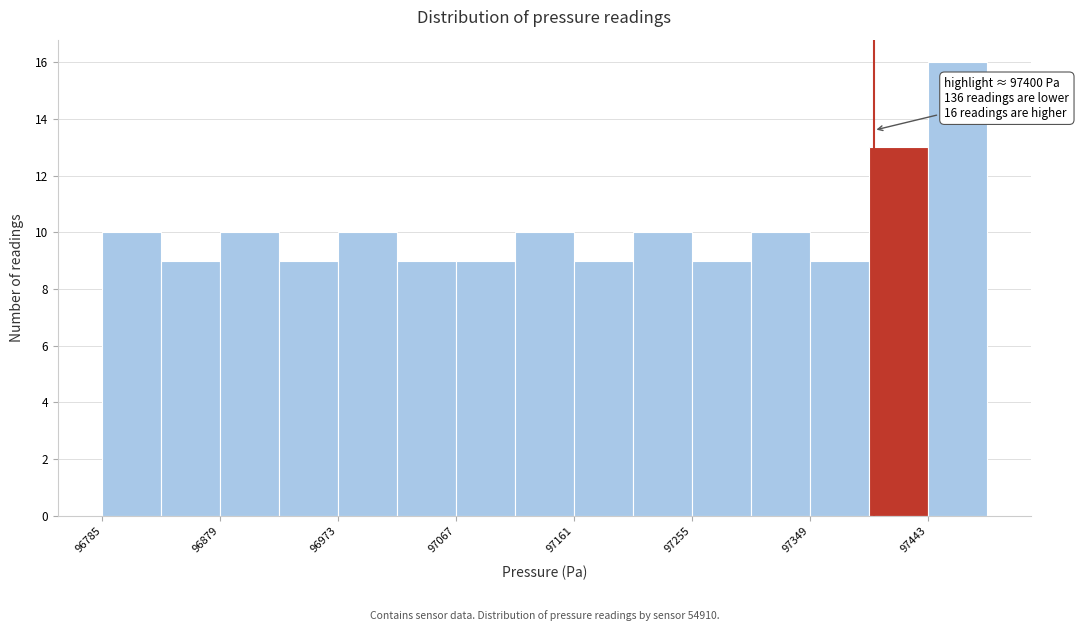

Which range on the x-axis has the tallest bar?

97440 to 97490